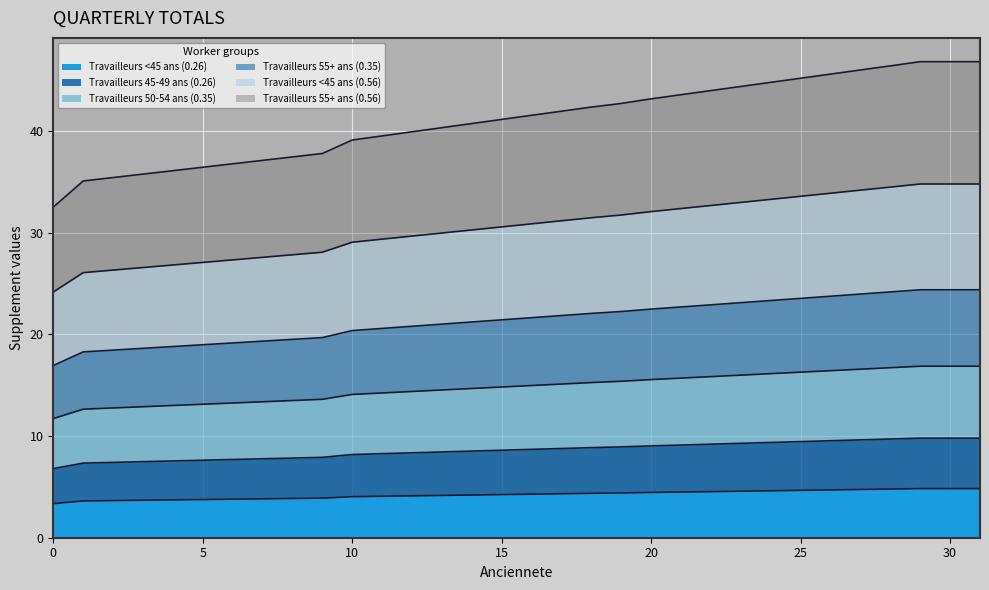

The value of Travailleurs 55+ ans (0.35) at 17 is 21.9. True or false?

True